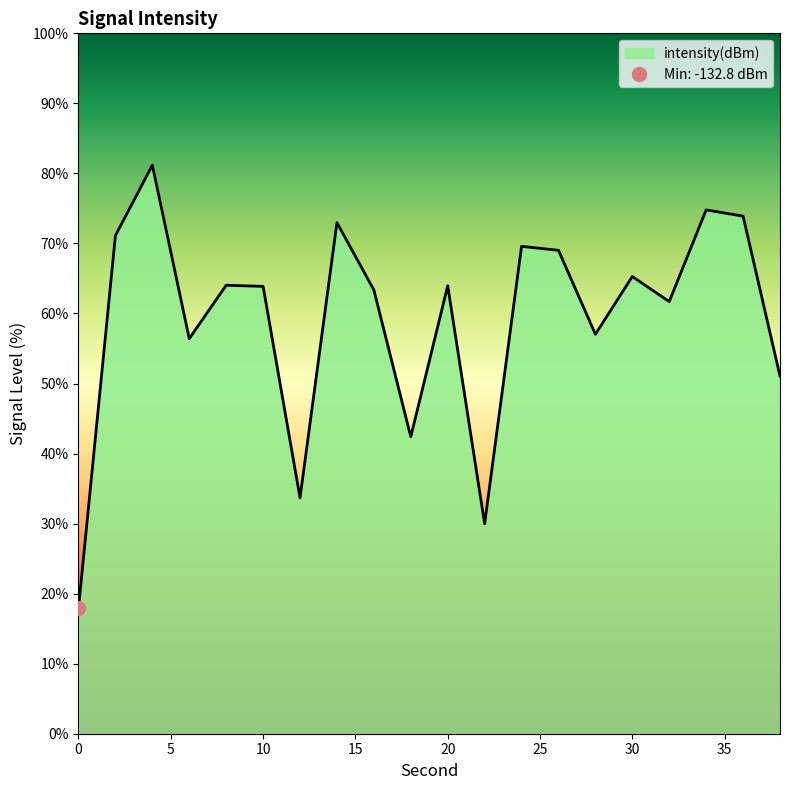

Reading left to right, what are all the values shown in this chart?

17.9	71.1	81.2	56.4	64.0	63.9	33.7	73.0	63.4	42.4	64.0	30.0	69.6	69.0	57.0	65.3	61.7	74.8	73.9	51.1